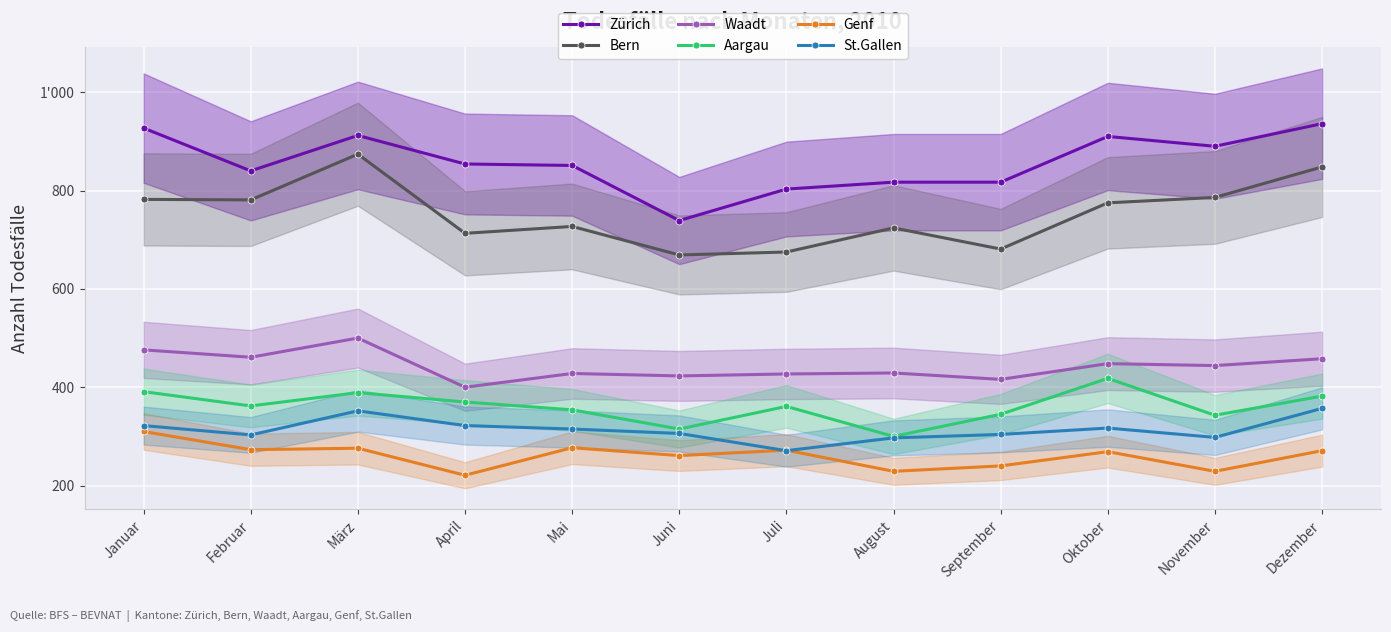

List the labels in order of Bern value, smallest first.

Juni, Juli, September, April, August, Mai, Oktober, Februar, Januar, November, Dezember, März